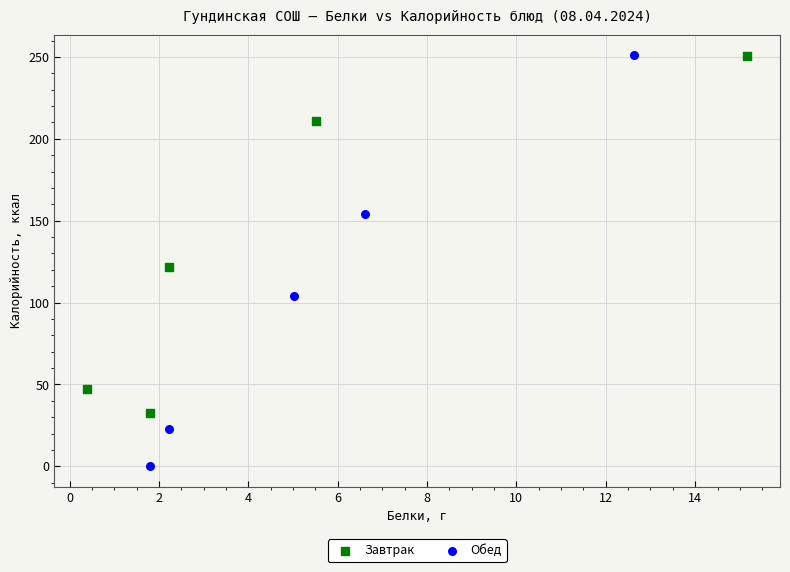

Which series reaches the minimum Y coordinate?

Обед